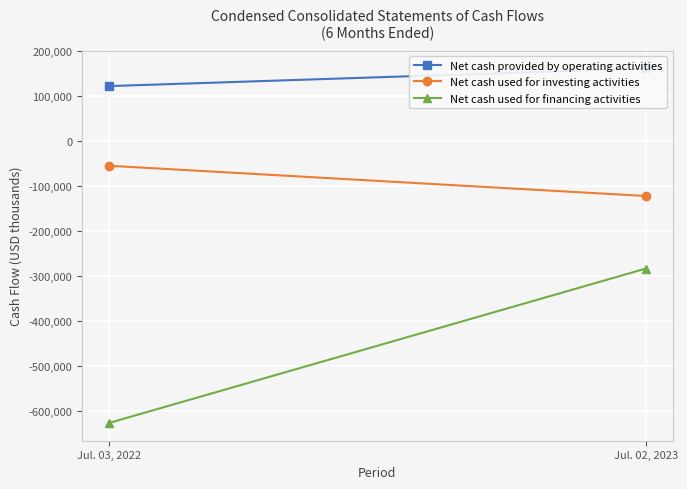

What is the value of the Net cash provided by operating activities point at the 2nd from the left?

162104